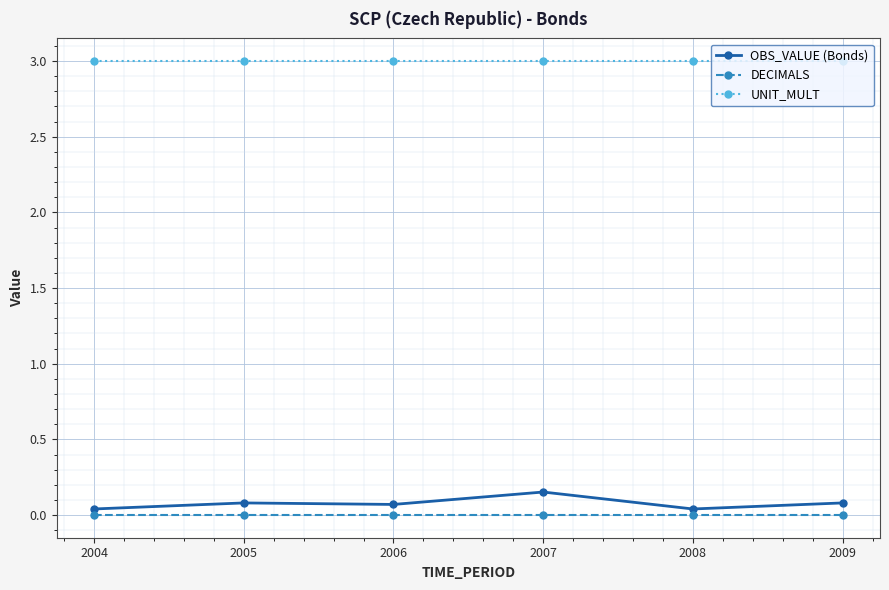

Which series has the largest total across all categories?

UNIT_MULT